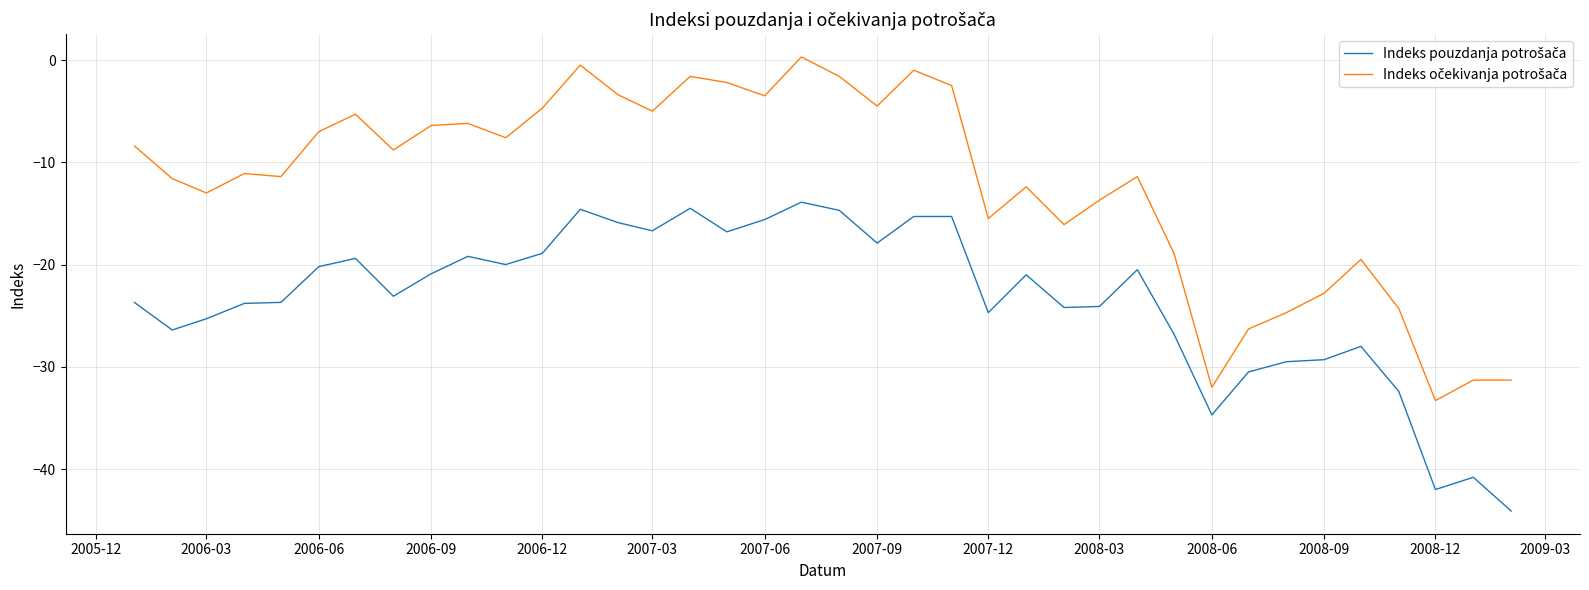

What is the minimum value shown in the chart?

-44.1